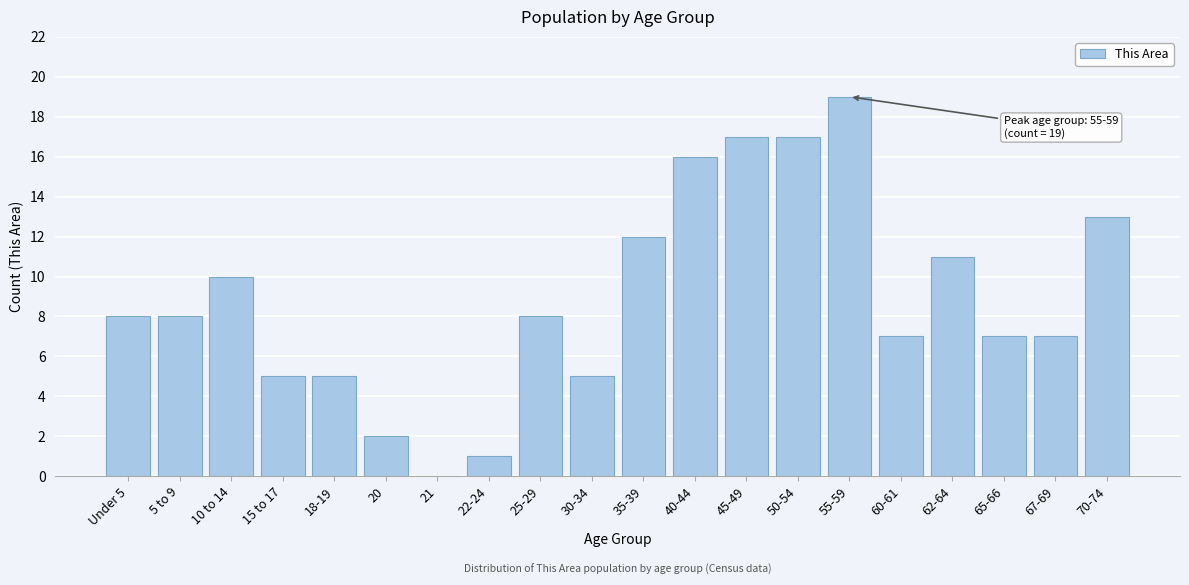

Reading left to right, what are all the values shown in this chart?

Under 5=8	5 to 9=8	10 to 14=10	15 to 17=5	18-19=5	20=2	21=0	22-24=1	25-29=8	30-34=5	35-39=12	40-44=16	45-49=17	50-54=17	55-59=19	60-61=7	62-64=11	65-66=7	67-69=7	70-74=13